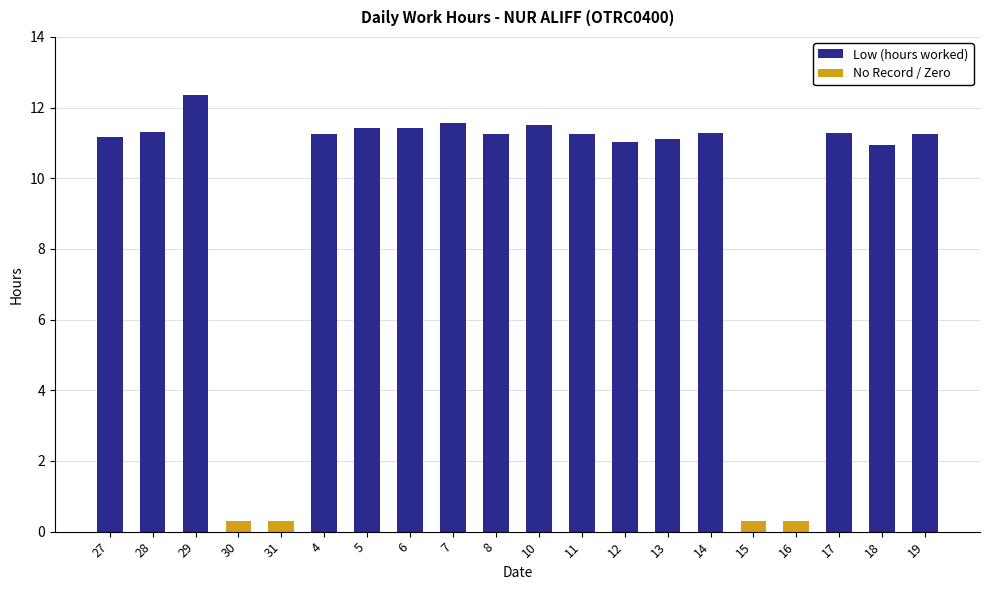

Is it true that the value at 6 is 17.8?

False